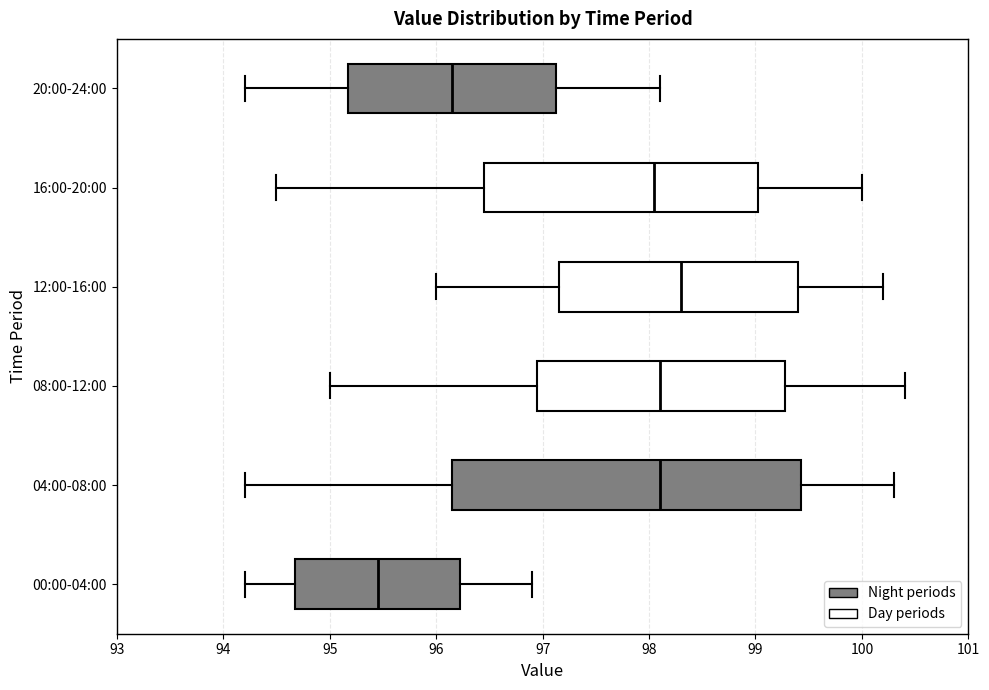

Where does the right whisker of the box for 08:00-12:00 end on the x-axis? The values are not printed on the chart, so give them approximately, as read against the axis.

100.4